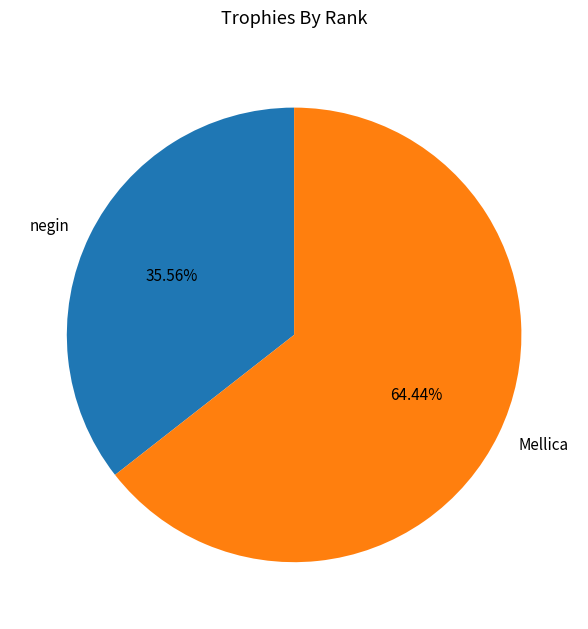

Is the sum of negin and Mellica greater than half?

Yes